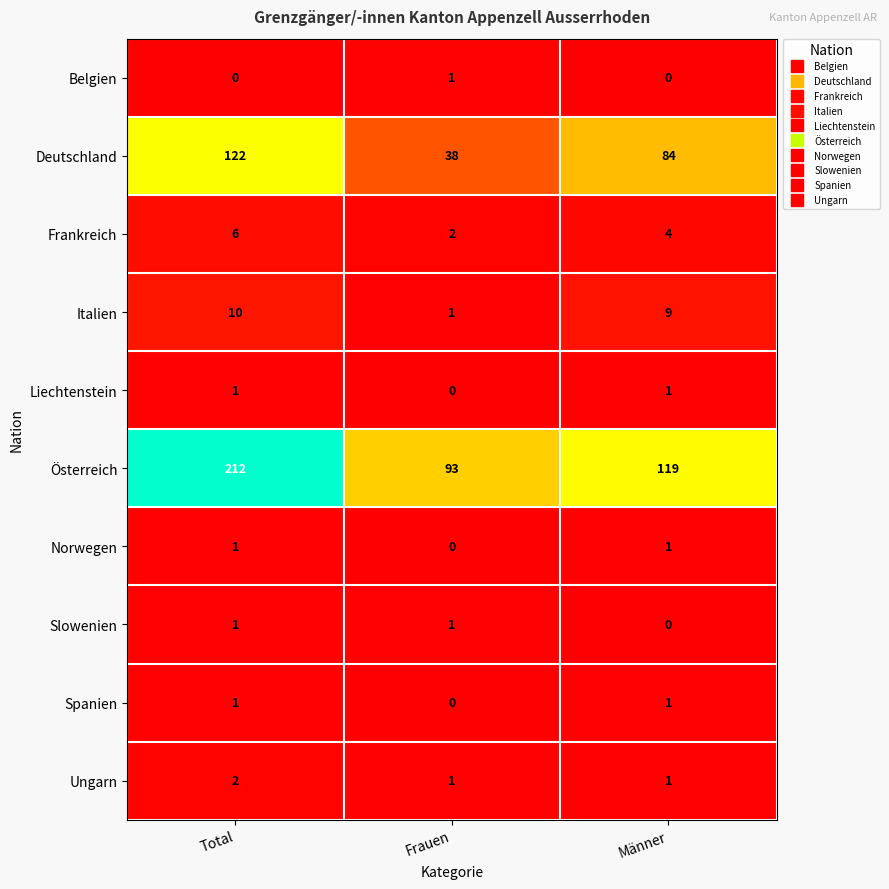

Which series has the widest spread of values?

Österreich